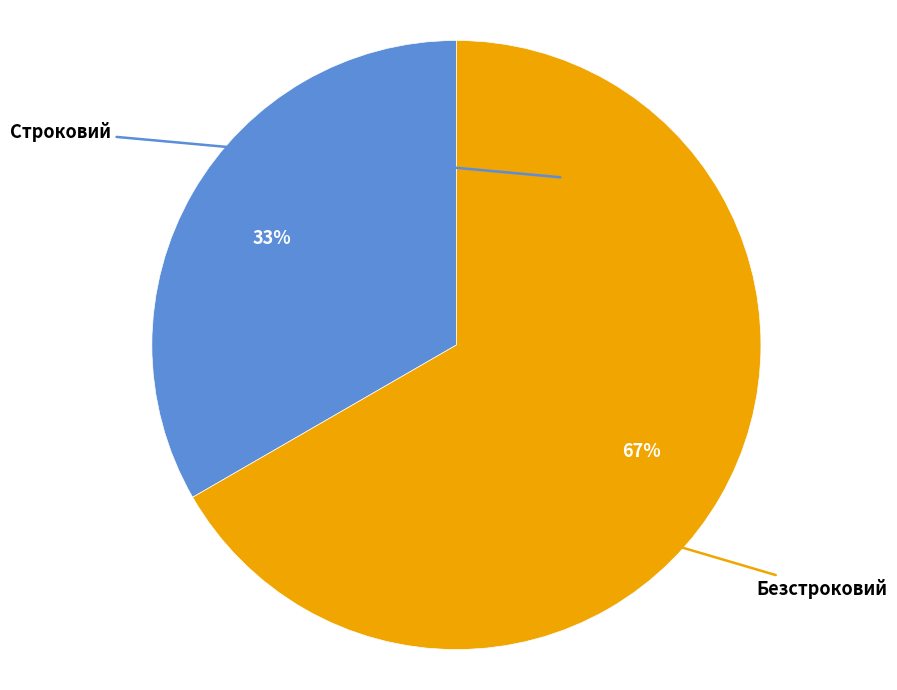

How many slices are in this pie chart?

2